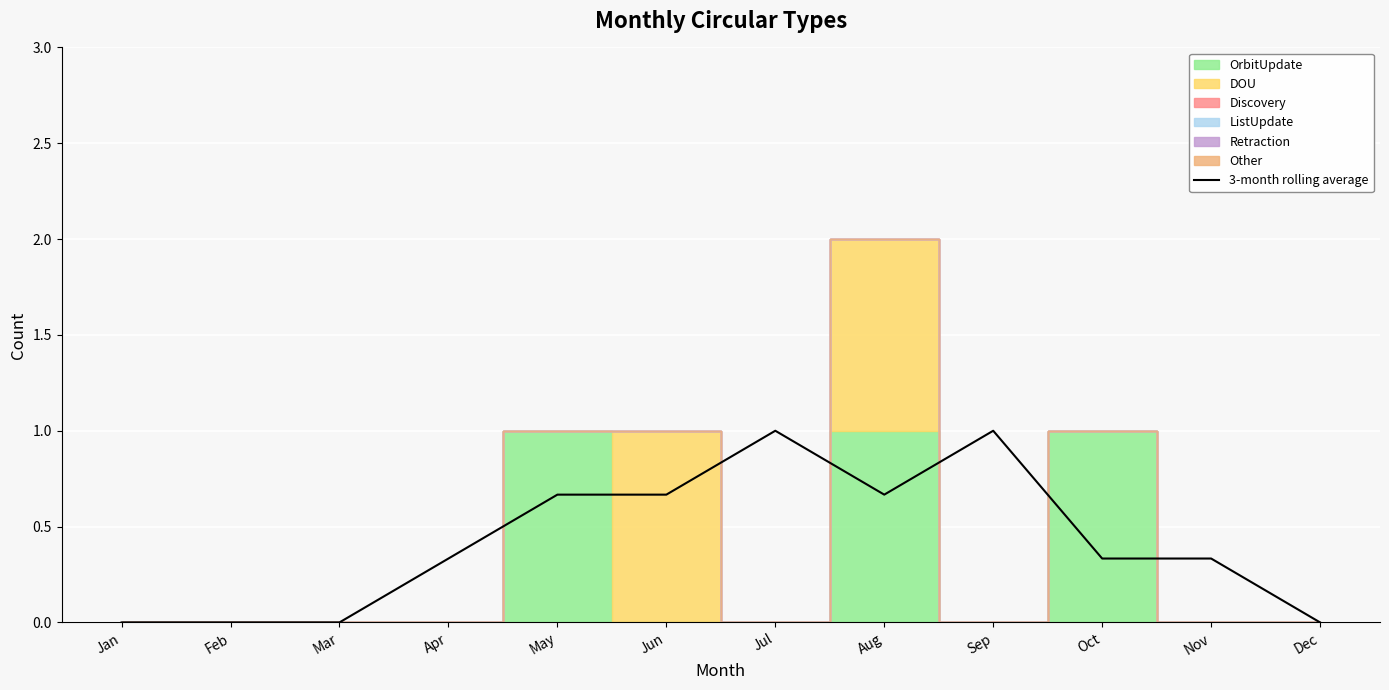

The value at Sep is 1.8. True or false?

False